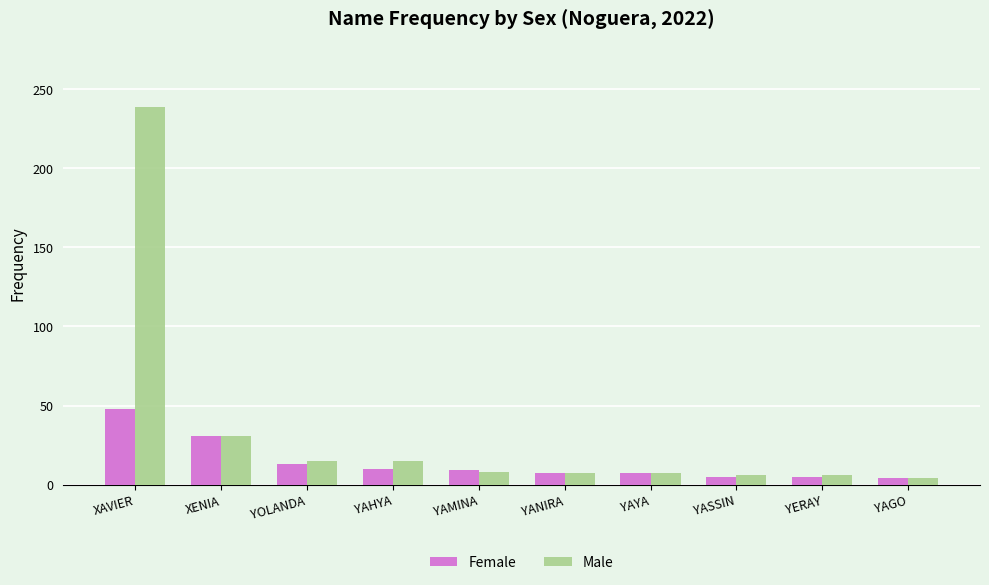

At YAHYA, list the series in order from smallest to largest.

Female, Male